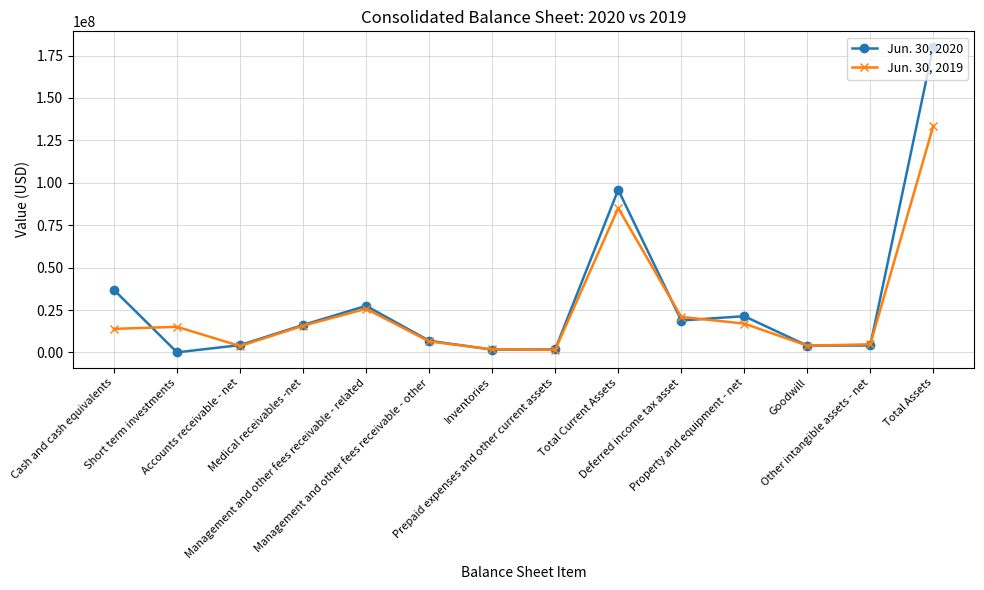

What is the label of the 7th point from the right?

Prepaid expenses and other current assets